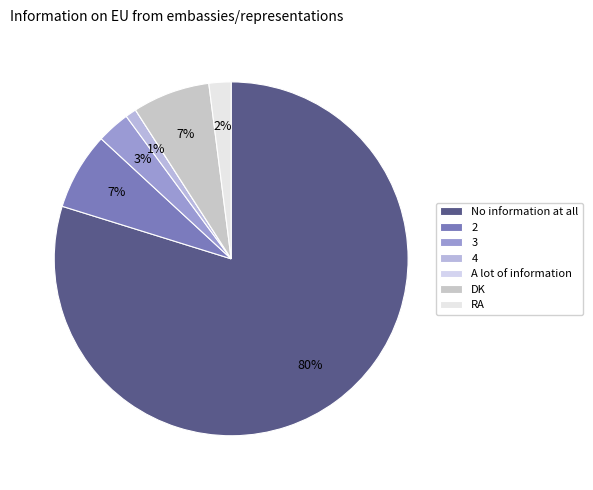

To the nearest percent, what is the difference between the largest and smallest slice percentages?

80%